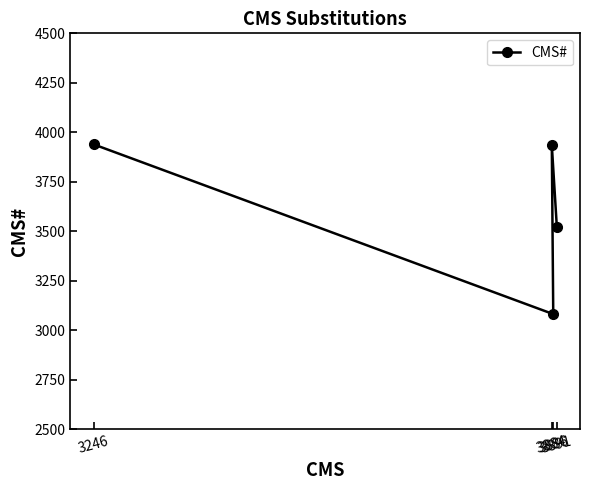

How many points are lower than both their immediate neighbors (excluding endpoints)?

1